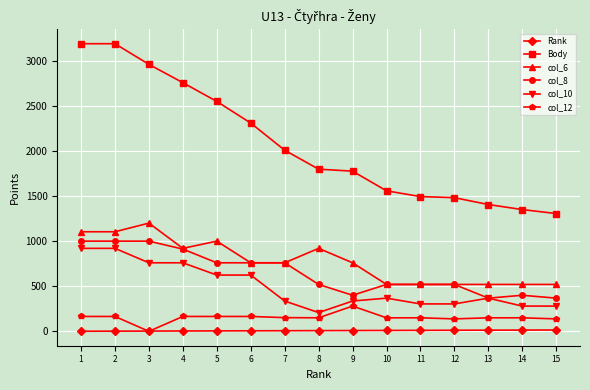

What is the greatest value displayed?

3189